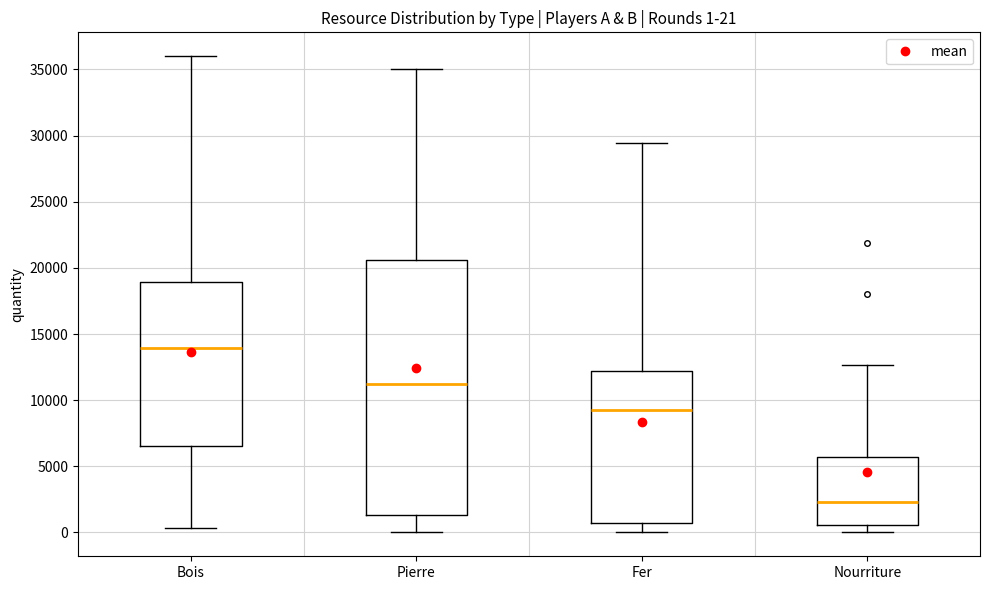

Which box's median line is the highest?

Bois